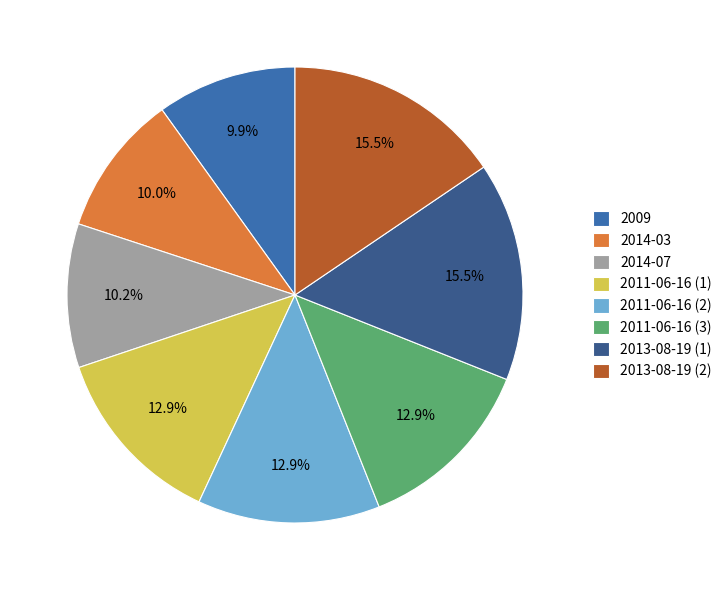

Between 2011-06-16 (2) and 2014-07, which is larger?

2011-06-16 (2)